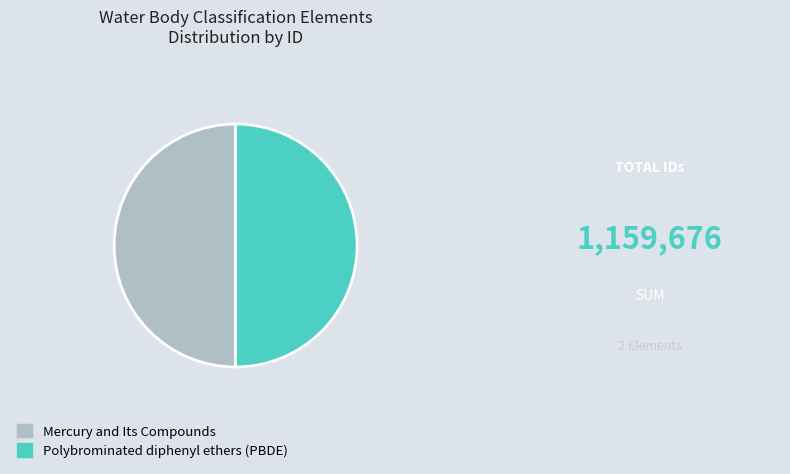

What is the ratio of the value at Mercury and Its Compounds to the value at Polybrominated diphenyl ethers (PBDE)?

1.0